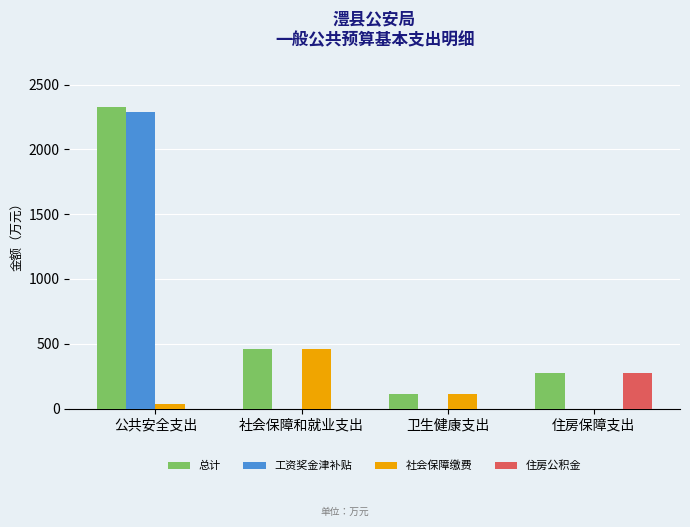

Is it true that 社会保障缴费 equals 458.4 at 社会保障和就业支出?

True